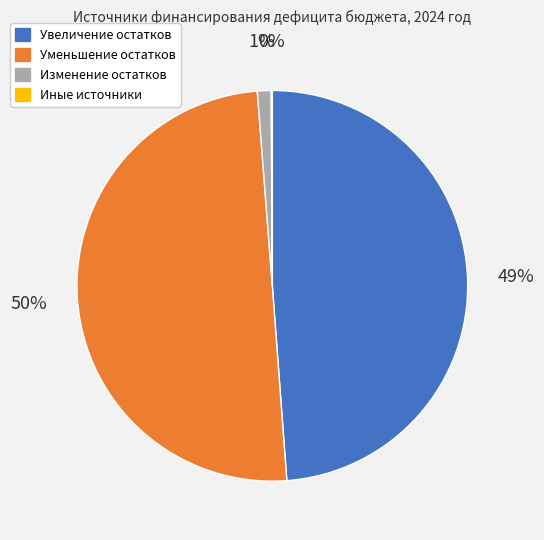

To the nearest percent, what percentage of the pie is Изменение остатков?

1%